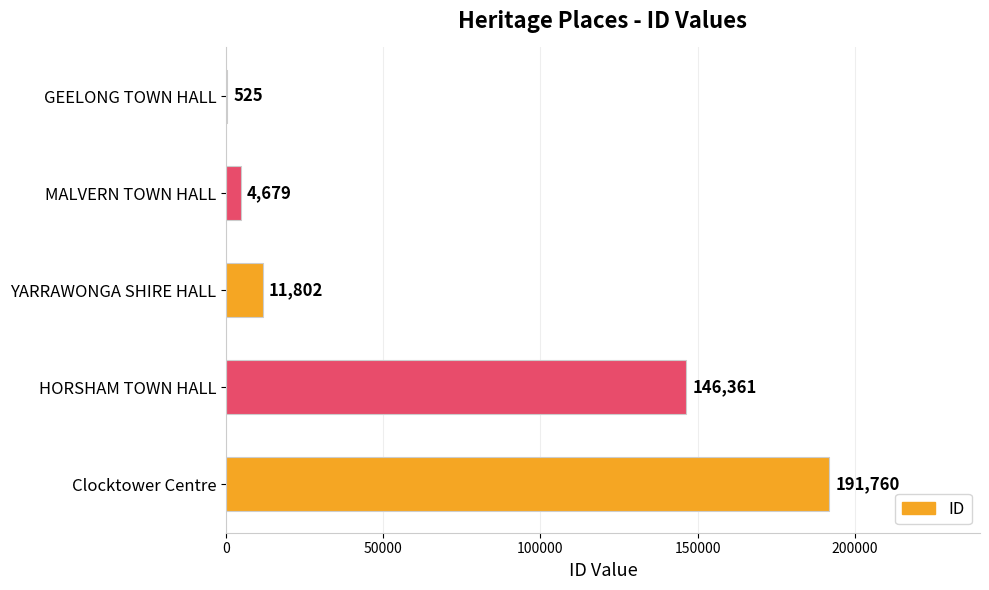

At which label is the value closest to 96142?

HORSHAM TOWN HALL